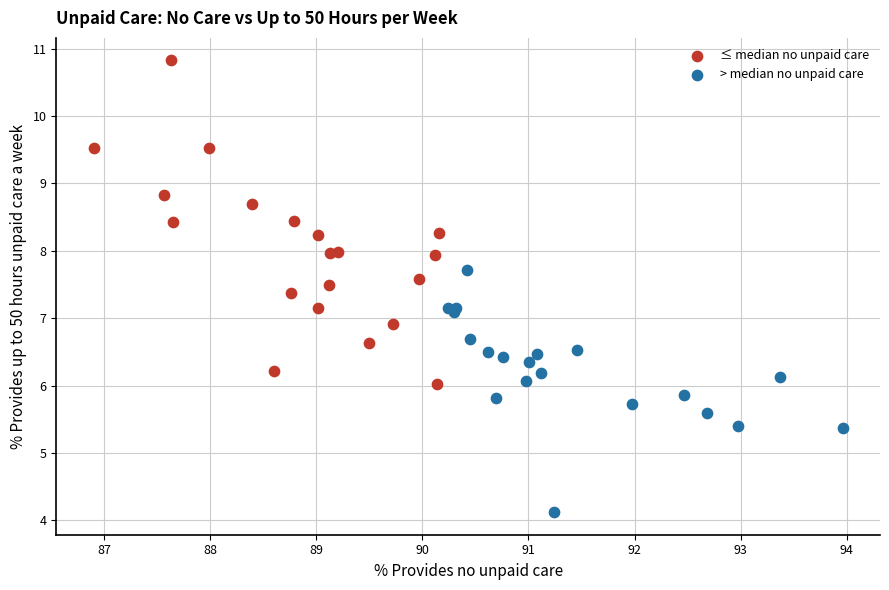

Which series reaches the minimum Y coordinate?

> median no unpaid care